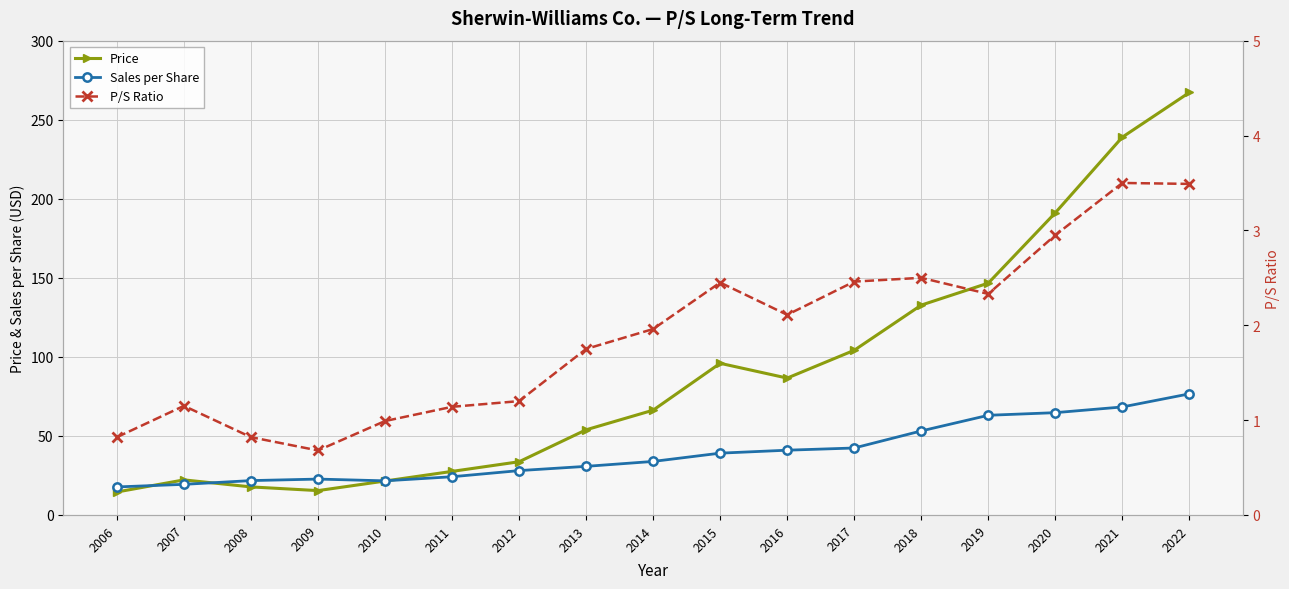

True or false: Sales per Share has a value of 11.0 at 2013.

False